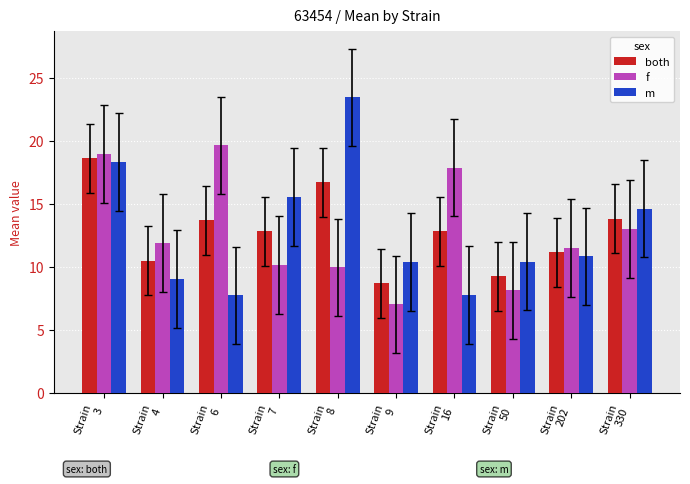

How many values in the m series are below 10?

3